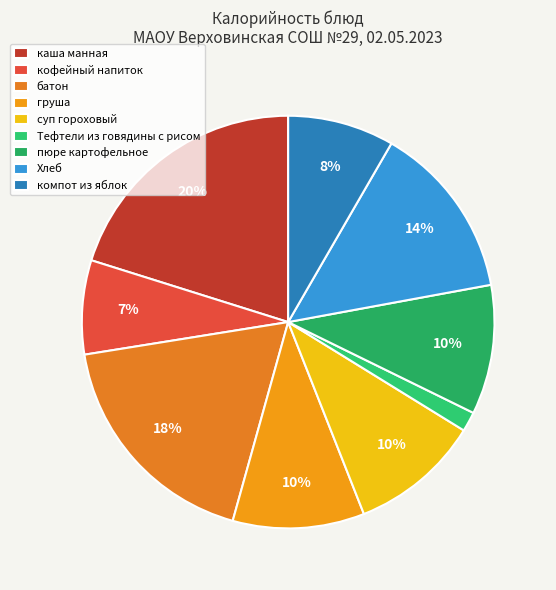

Does суп гороховый represent more than half of the total?

No